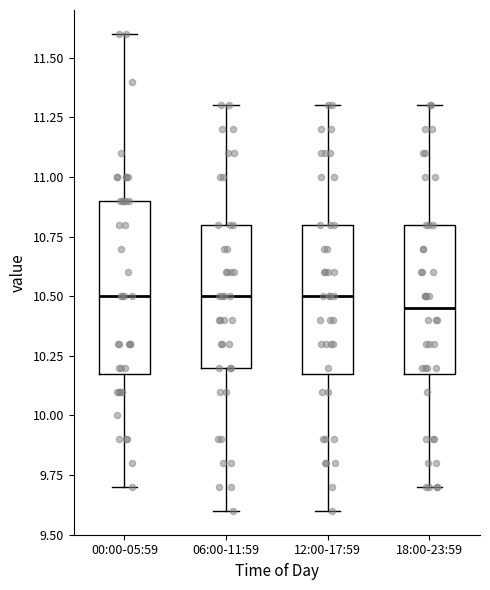

Which box is the tallest, from its lower edge to its upper edge?

00:00-05:59